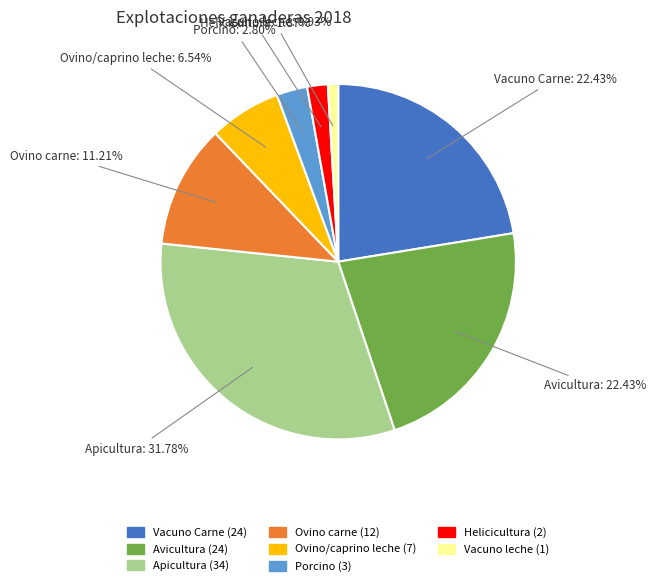

To the nearest percent, what percentage of the pie is Apicultura?

32%